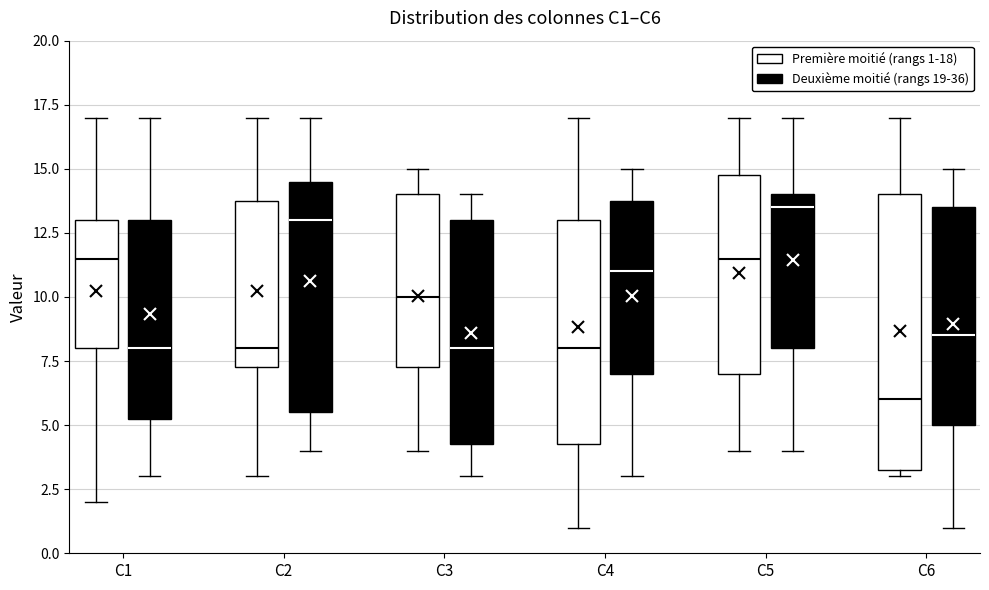

Reading left to right, transcribe this box plot: for each box, give where its median line is, the range the box spans, and where its two whiskers end, as read against the y-axis. The values are not printed on the chart, so give them approximately, as read against the axis.

C1 (Première moitié (rangs 1-18)): median 11.5, box 8.0 to 13.0, whiskers 2.0 to 17.0
C1 (Deuxième moitié (rangs 19-36)): median 8.0, box 5.5 to 13.0, whiskers 3.0 to 17.0
C2 (Première moitié (rangs 1-18)): median 8.0, box 7.5 to 14.0, whiskers 3.0 to 17.0
C2 (Deuxième moitié (rangs 19-36)): median 13.0, box 5.5 to 14.5, whiskers 4.0 to 17.0
C3 (Première moitié (rangs 1-18)): median 10.0, box 7.5 to 14.0, whiskers 4.0 to 15.0
C3 (Deuxième moitié (rangs 19-36)): median 8.0, box 4.5 to 13.0, whiskers 3.0 to 14.0
C4 (Première moitié (rangs 1-18)): median 8.0, box 4.5 to 13.0, whiskers 1.0 to 17.0
C4 (Deuxième moitié (rangs 19-36)): median 11.0, box 7.0 to 14.0, whiskers 3.0 to 15.0
C5 (Première moitié (rangs 1-18)): median 11.5, box 7.0 to 15.0, whiskers 4.0 to 17.0
C5 (Deuxième moitié (rangs 19-36)): median 13.5, box 8.0 to 14.0, whiskers 4.0 to 17.0
C6 (Première moitié (rangs 1-18)): median 6.0, box 3.5 to 14.0, whiskers 3.0 to 17.0
C6 (Deuxième moitié (rangs 19-36)): median 8.5, box 5.0 to 13.5, whiskers 1.0 to 15.0